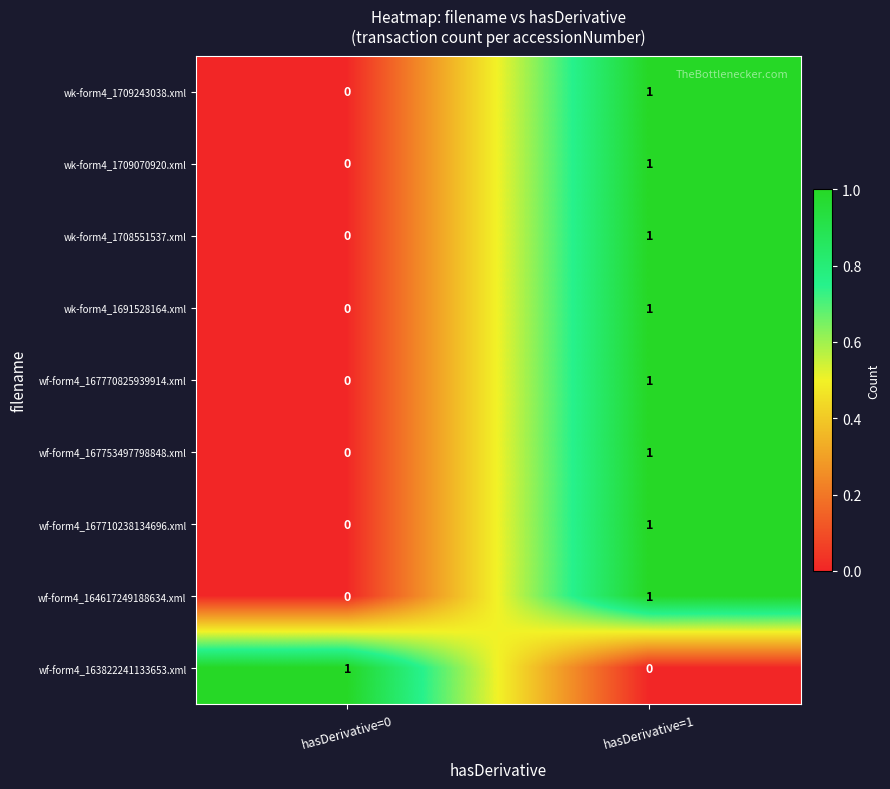

At which category is the sum across all series the highest?

hasDerivative=1